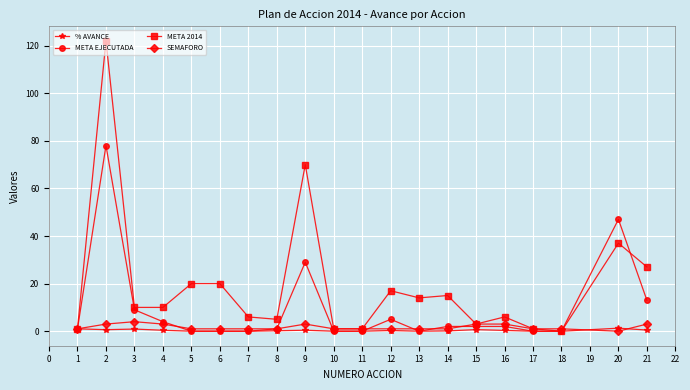

Is it true that SEMAFORO equals 3.0 at 9?

True